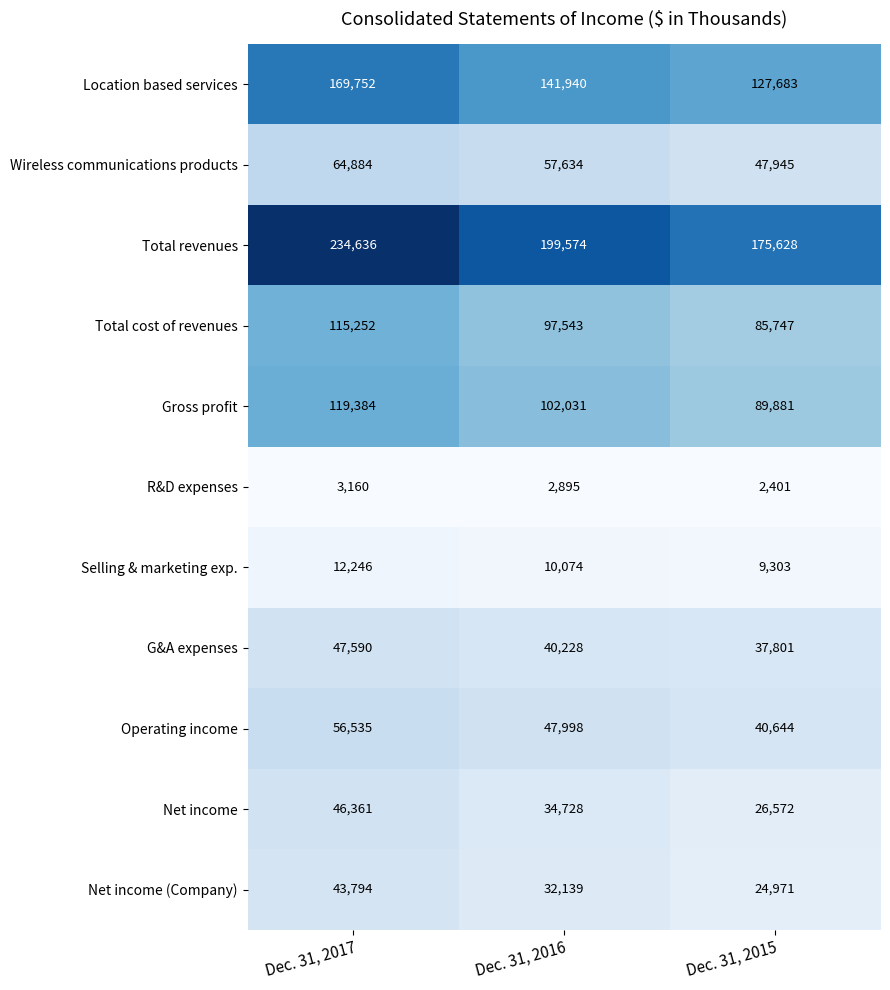

Is it true that Total revenues equals 330084 at Dec. 31, 2016?

False